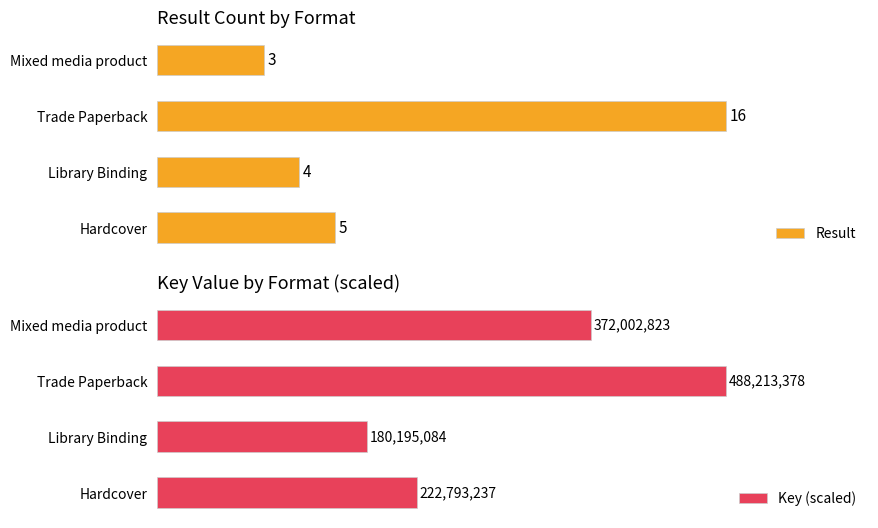

How many bars are there in total?

8